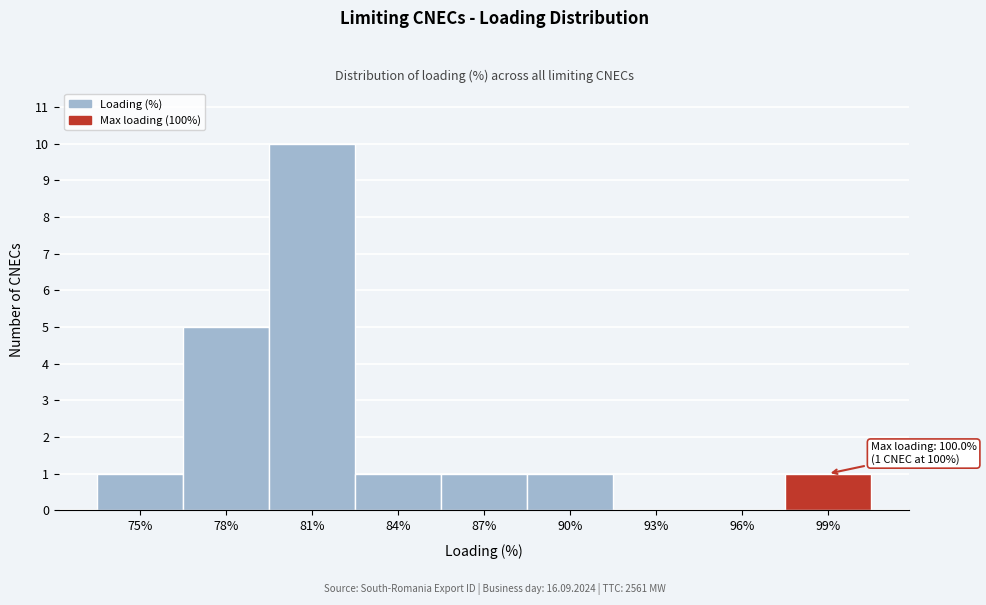

Reading right to left, extract all data points from this chart.

99%=1	96%=0	93%=0	90%=1	87%=1	84%=1	81%=10	78%=5	75%=1